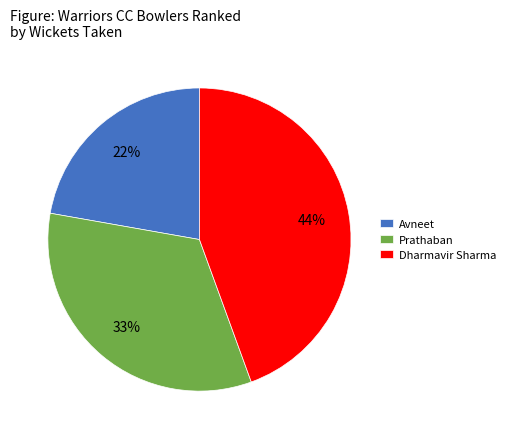

How many slices are in this pie chart?

3